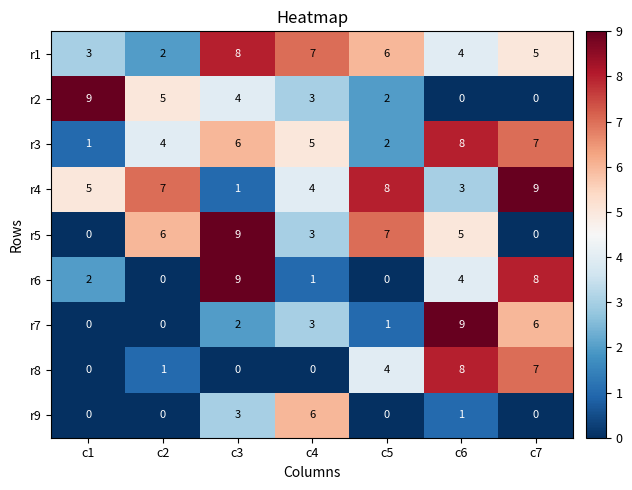

How many categories are shown in the chart?

7